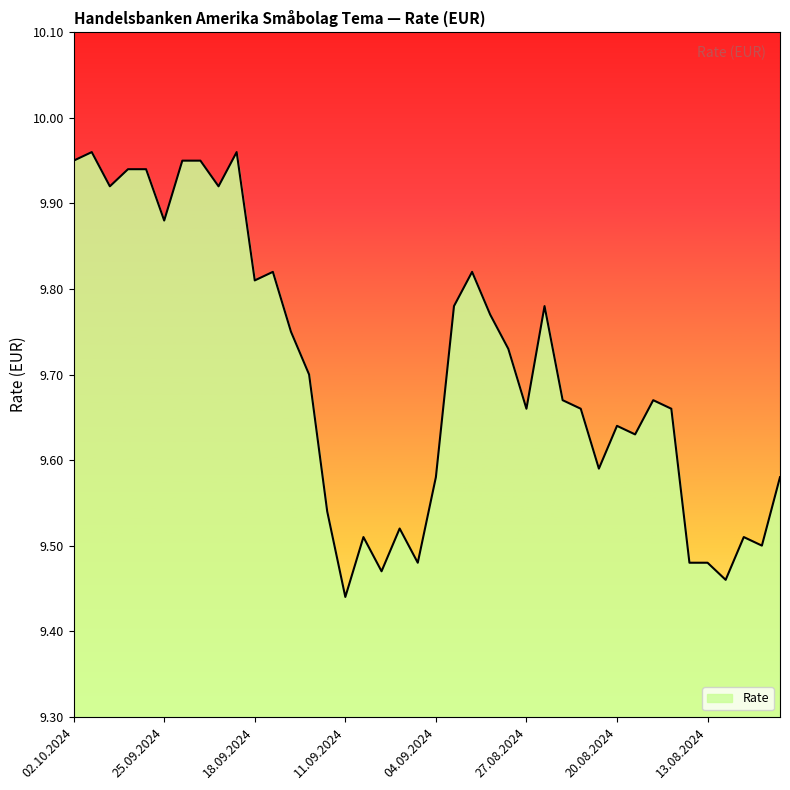

True or false: the data has more than 0 interior local peaks.

True